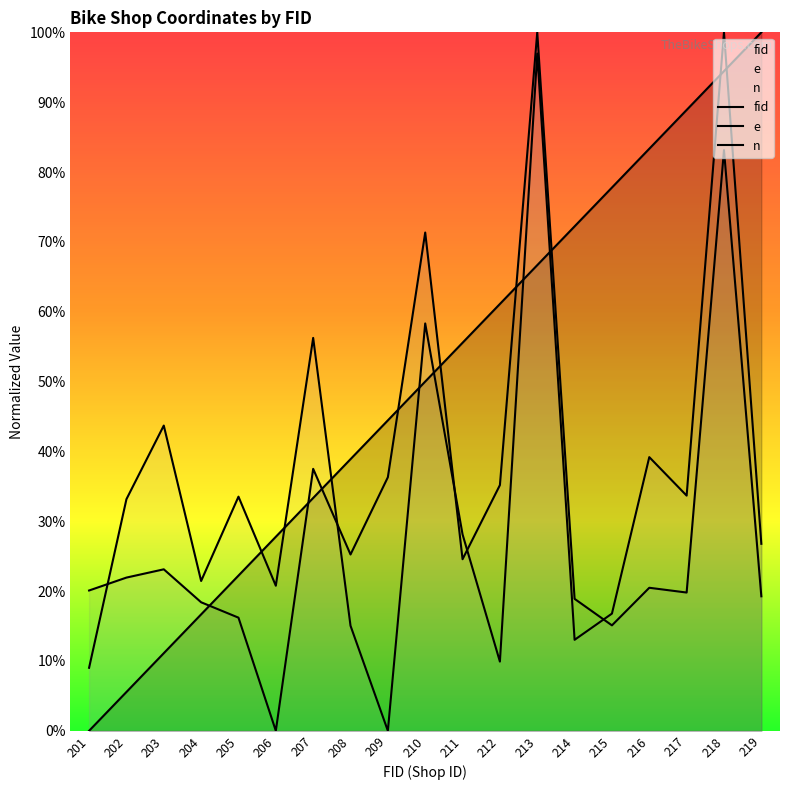

Which label corresponds to the largest value in the chart?

219